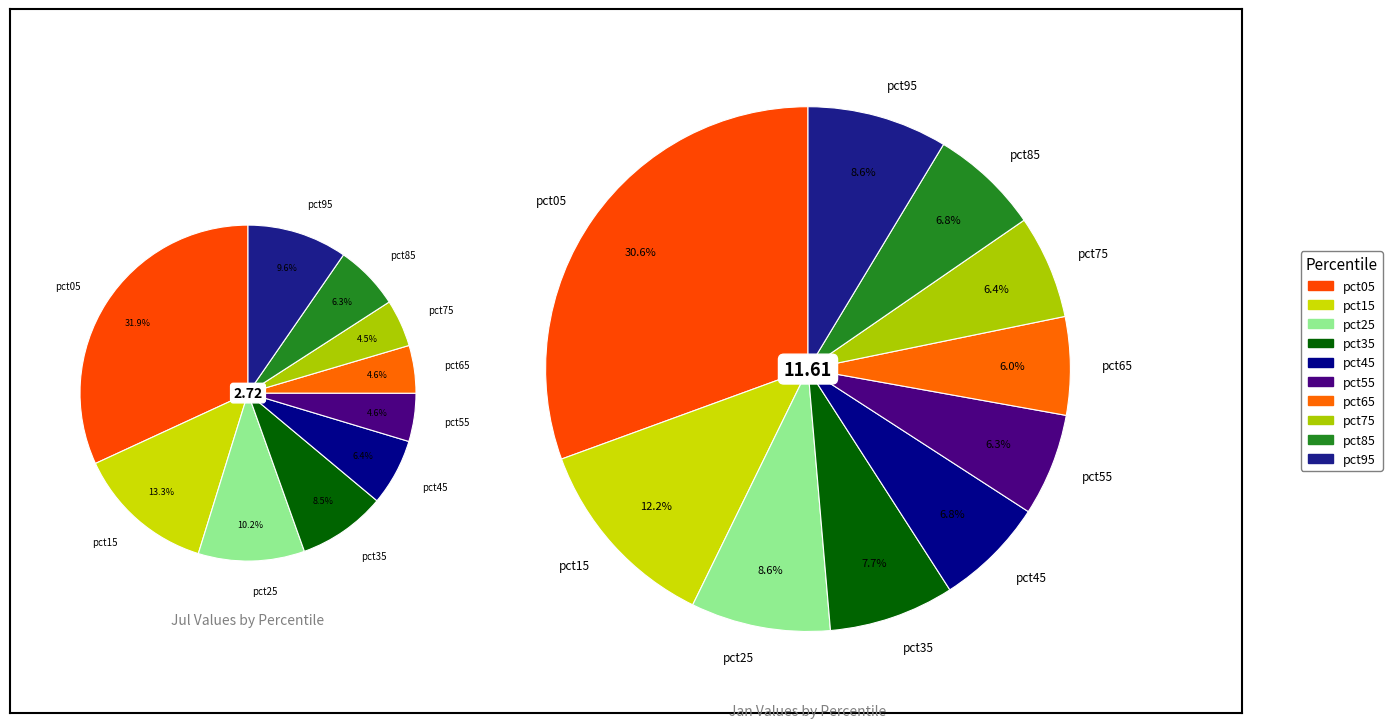

Is there any slice that represents more than half of the pie?

No